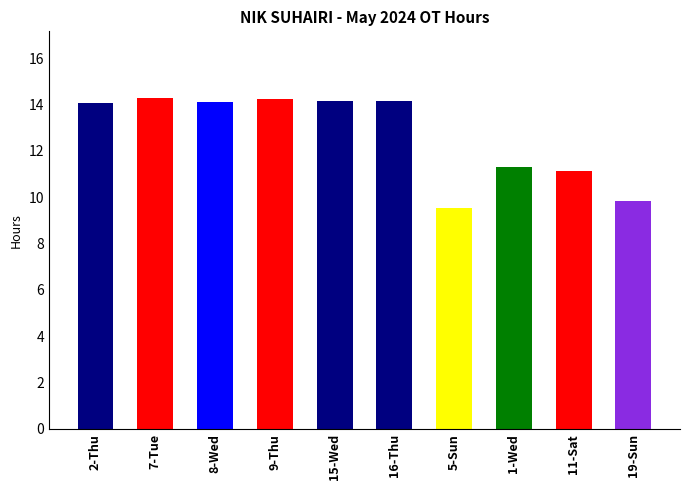

What position from the left is 8-Wed?

3